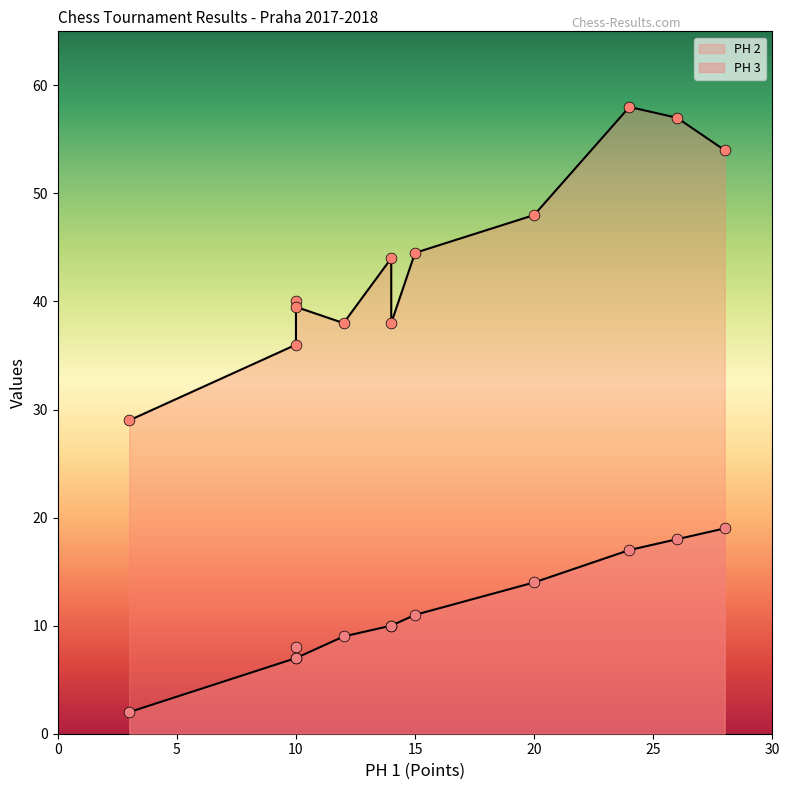

At how many categories does at least one series exceed 8?

12